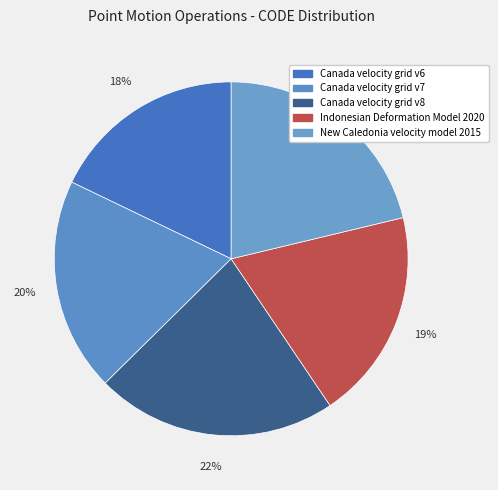

To the nearest percent, what is the difference between the largest and smallest slice percentages?

4%